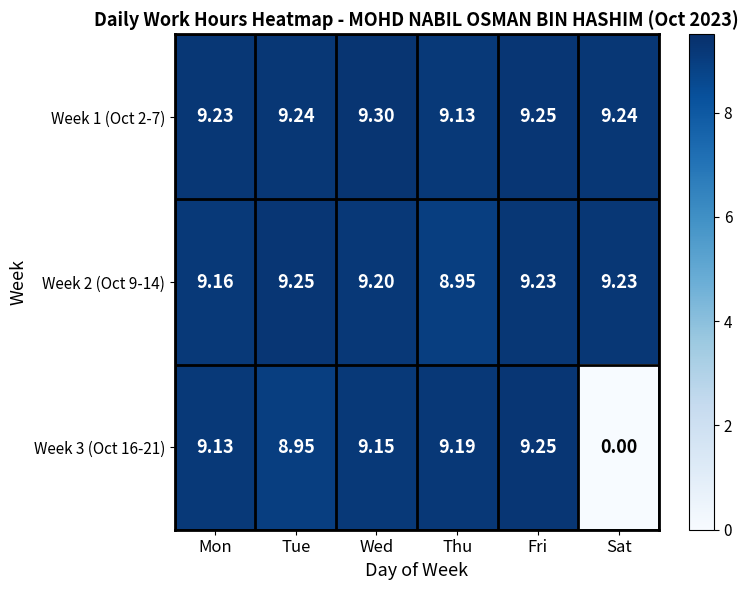

List the labels in order of Week 3 (Oct 16-21) value, smallest first.

Sat, Tue, Mon, Wed, Thu, Fri